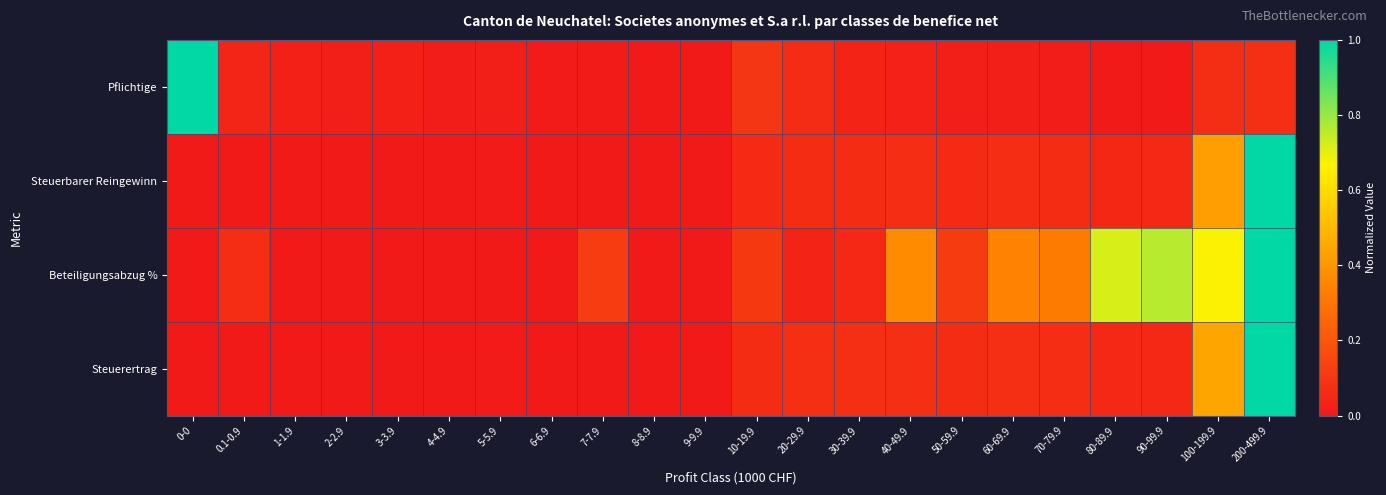

Reading left to right, list all the values displayed in this chart.

Pflichtige: 0-0=1.0	0.1-0.9=0.0	1-1.9=0.0	2-2.9=0.0	3-3.9=0.0	4-4.9=0.0	5-5.9=0.0	6-6.9=0.0	7-7.9=0.0	8-8.9=0.0	9-9.9=0.0	10-19.9=0.1	20-29.9=0.1	30-39.9=0.0	40-49.9=0.0	50-59.9=0.0	60-69.9=0.0	70-79.9=0.0	80-89.9=0.0	90-99.9=0.0	100-199.9=0.1	200-499.9=0.1
Steuerbarer Reingewinn: 0-0=0.0	0.1-0.9=0.0	1-1.9=0.0	2-2.9=0.0	3-3.9=0.0	4-4.9=0.0	5-5.9=0.0	6-6.9=0.0	7-7.9=0.0	8-8.9=0.0	9-9.9=0.0	10-19.9=0.1	20-29.9=0.1	30-39.9=0.1	40-49.9=0.1	50-59.9=0.1	60-69.9=0.1	70-79.9=0.1	80-89.9=0.0	90-99.9=0.1	100-199.9=0.4	200-499.9=1.0
Beteiligungsabzug %: 0-0=0.0	0.1-0.9=0.1	1-1.9=0.0	2-2.9=0.0	3-3.9=0.0	4-4.9=0.0	5-5.9=0.0	6-6.9=0.0	7-7.9=0.1	8-8.9=0.0	9-9.9=0.0	10-19.9=0.1	20-29.9=0.0	30-39.9=0.1	40-49.9=0.4	50-59.9=0.1	60-69.9=0.3	70-79.9=0.3	80-89.9=0.7	90-99.9=0.8	100-199.9=0.7	200-499.9=1.0
Steuerertrag: 0-0=0.0	0.1-0.9=0.0	1-1.9=0.0	2-2.9=0.0	3-3.9=0.0	4-4.9=0.0	5-5.9=0.0	6-6.9=0.0	7-7.9=0.0	8-8.9=0.0	9-9.9=0.0	10-19.9=0.1	20-29.9=0.1	30-39.9=0.1	40-49.9=0.1	50-59.9=0.1	60-69.9=0.1	70-79.9=0.1	80-89.9=0.1	90-99.9=0.1	100-199.9=0.4	200-499.9=1.0